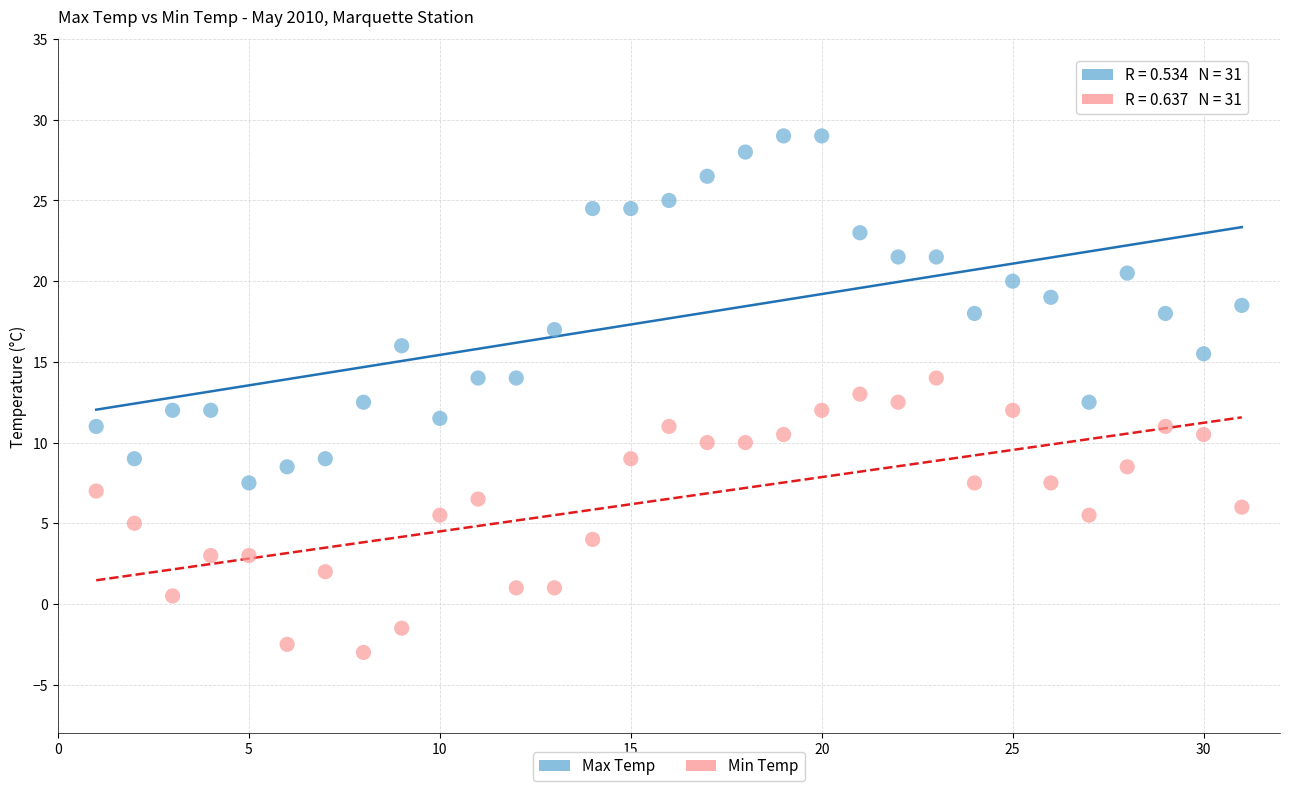

What are all the series names shown in the legend?

Max Temp, Min Temp